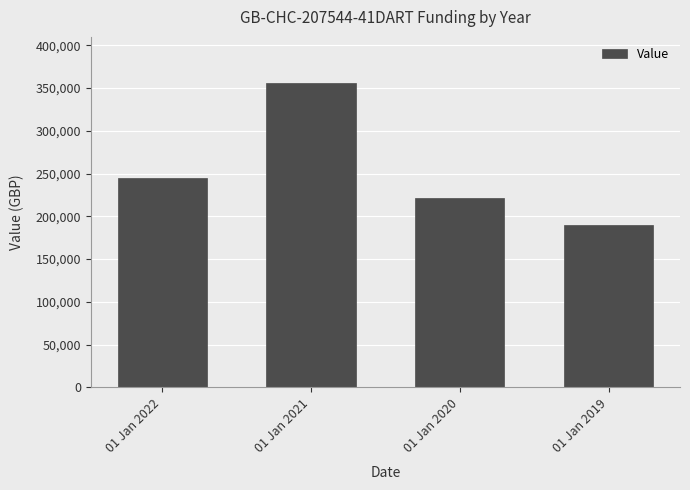

What is the difference between the maximum and minimum values?

166469